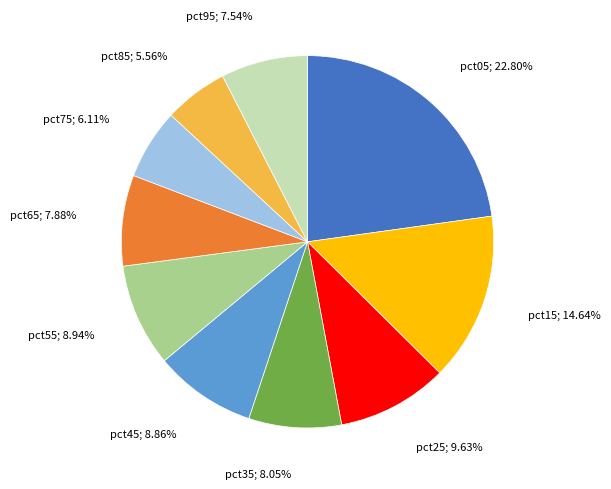

Is there a majority slice in this chart?

No